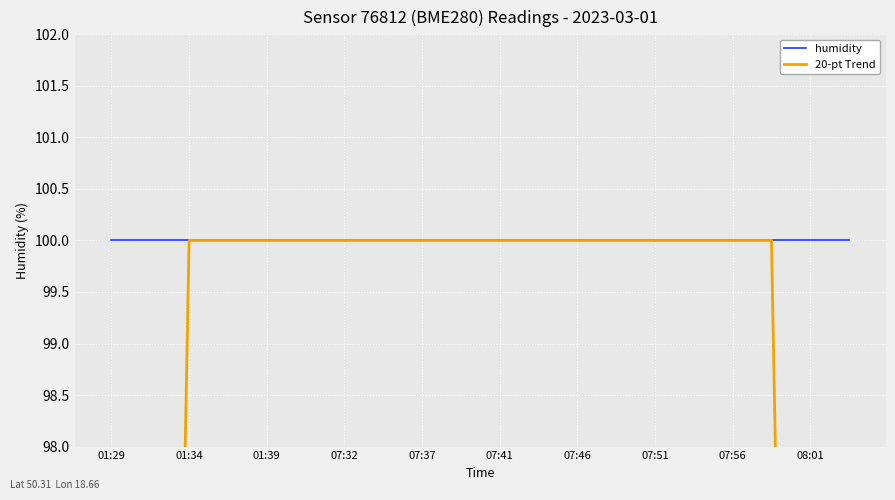

What is the total value across all series at 13?

200